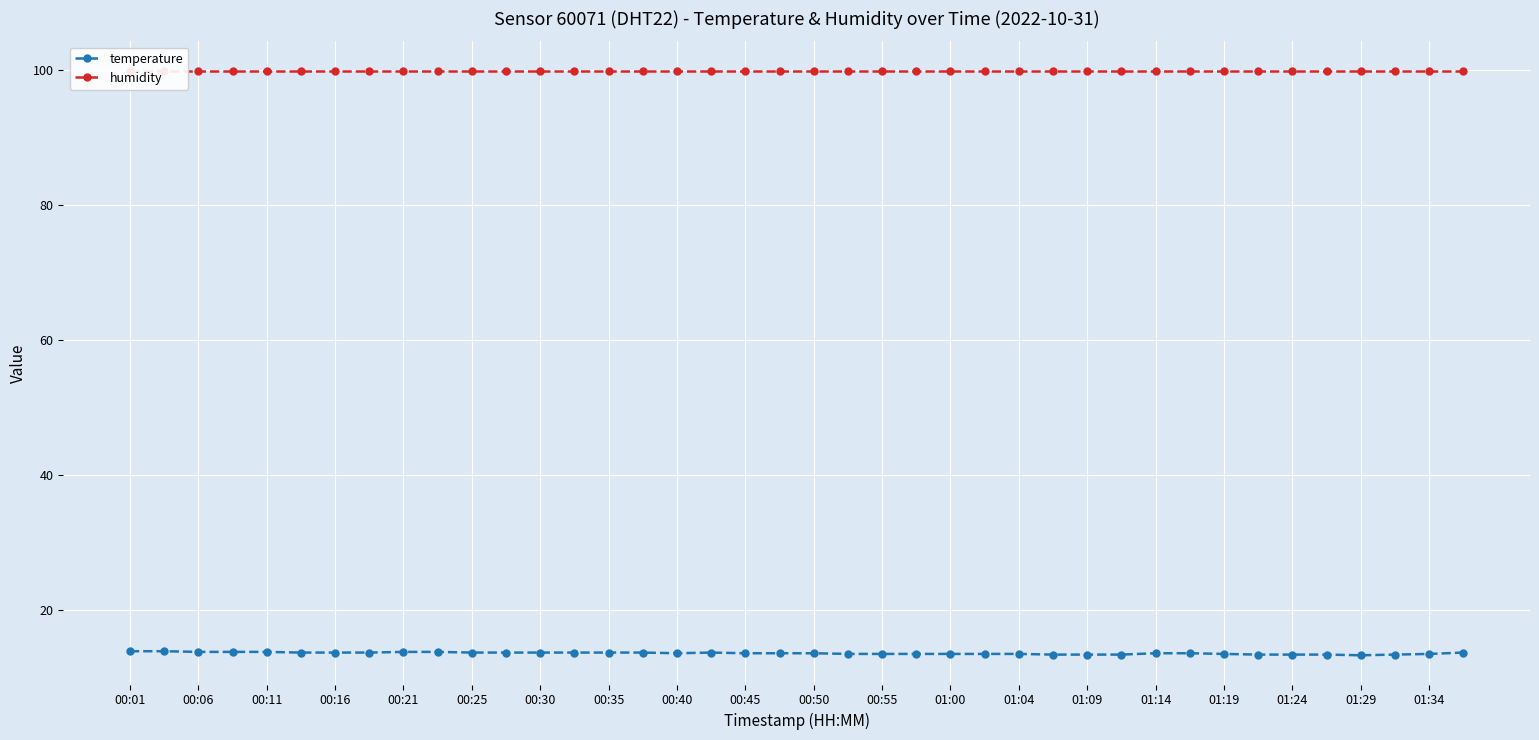

True or false: temperature and humidity intersect in this chart.

False